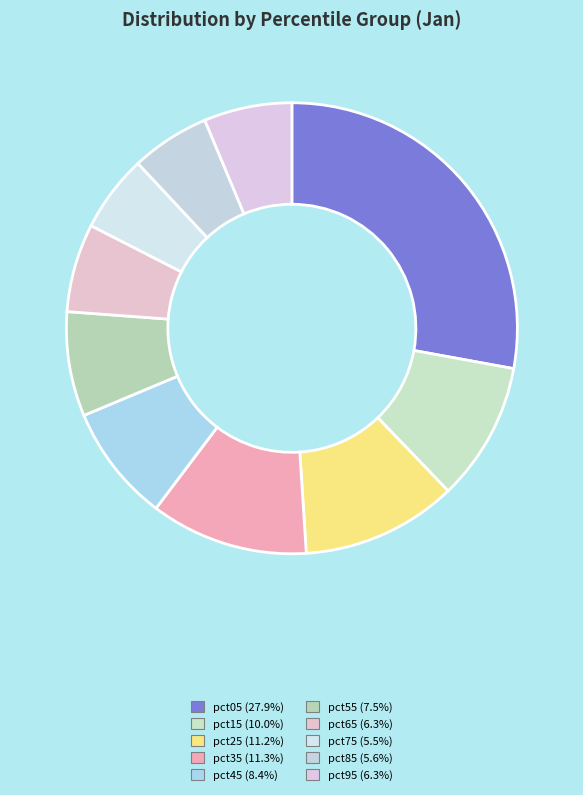

Does pct75 account for over 50% of the chart?

No